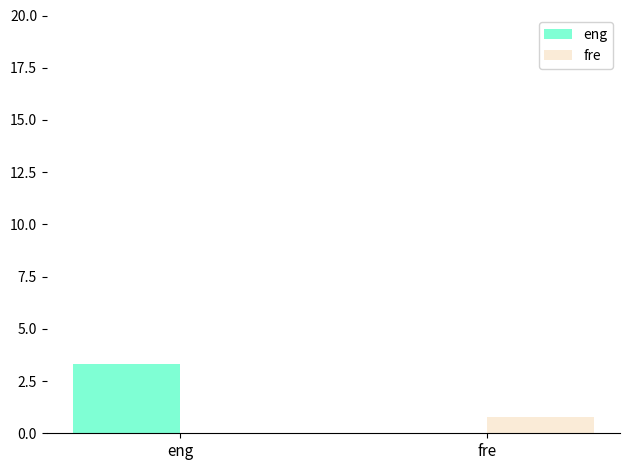

At which label does fre reach its peak?

fre